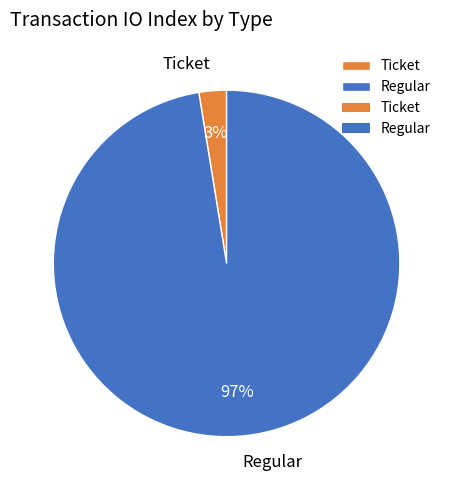

To the nearest percent, what is the combined percentage of Ticket and Regular?

100%